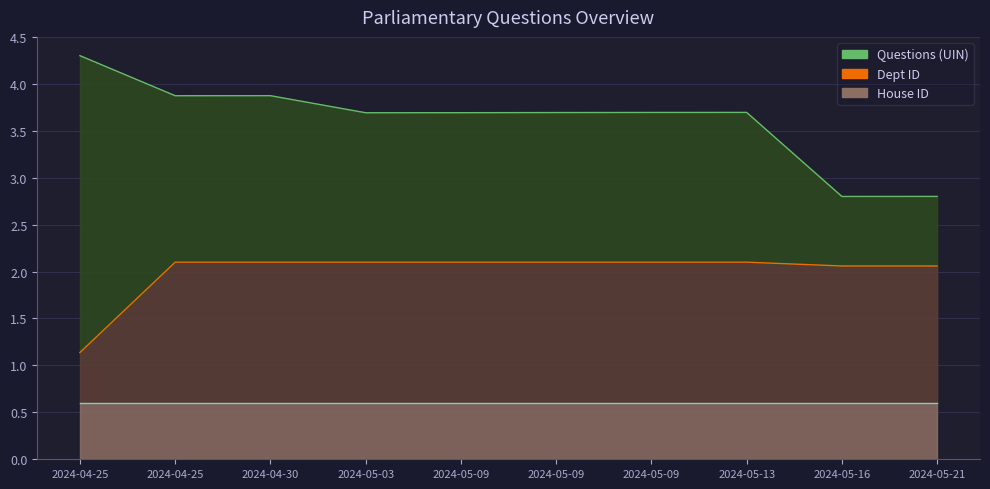

What is the value of the House ID line point at the 10th from the left?

0.6